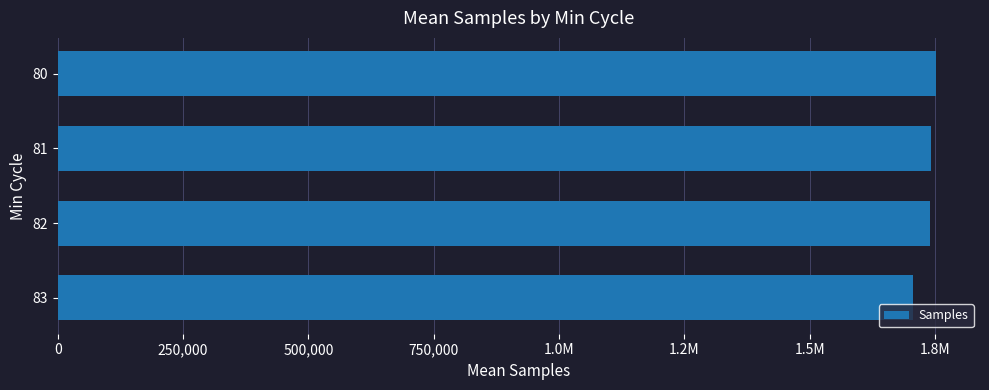

Are the bars horizontal?

Yes